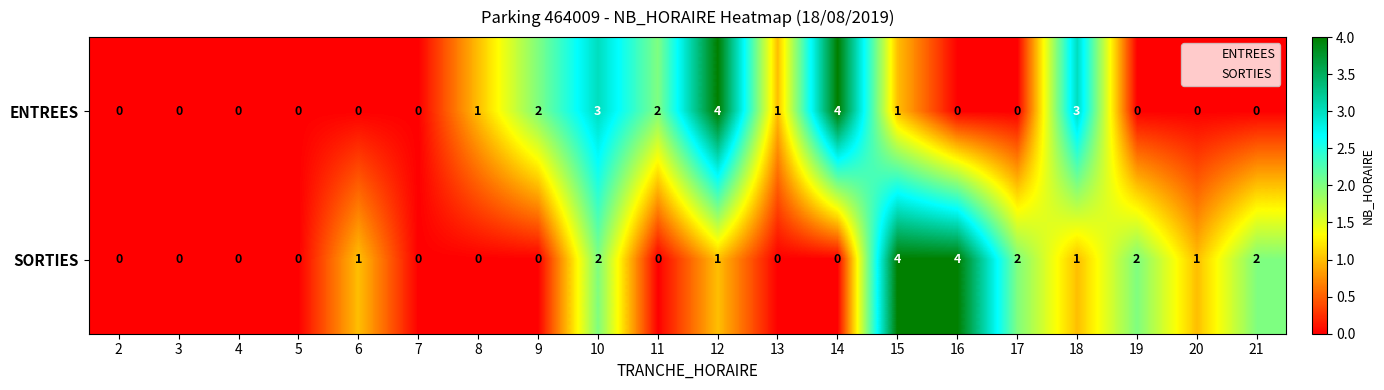

What is the sum of the ENTREES values at 10 and 17?

3